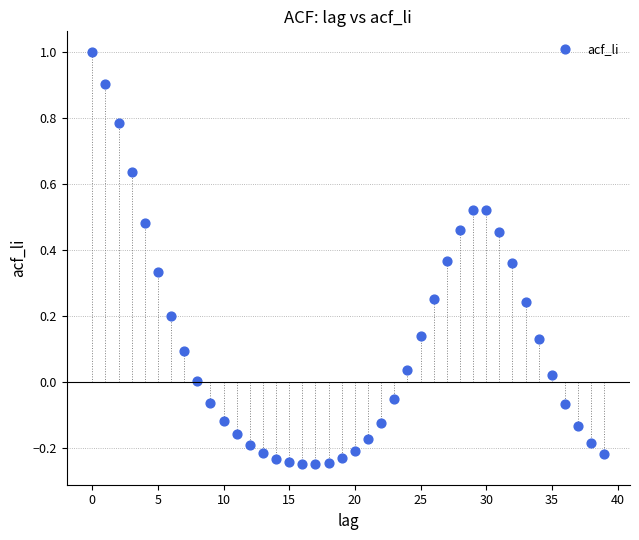

How many points are shown in the scatter plot?

40